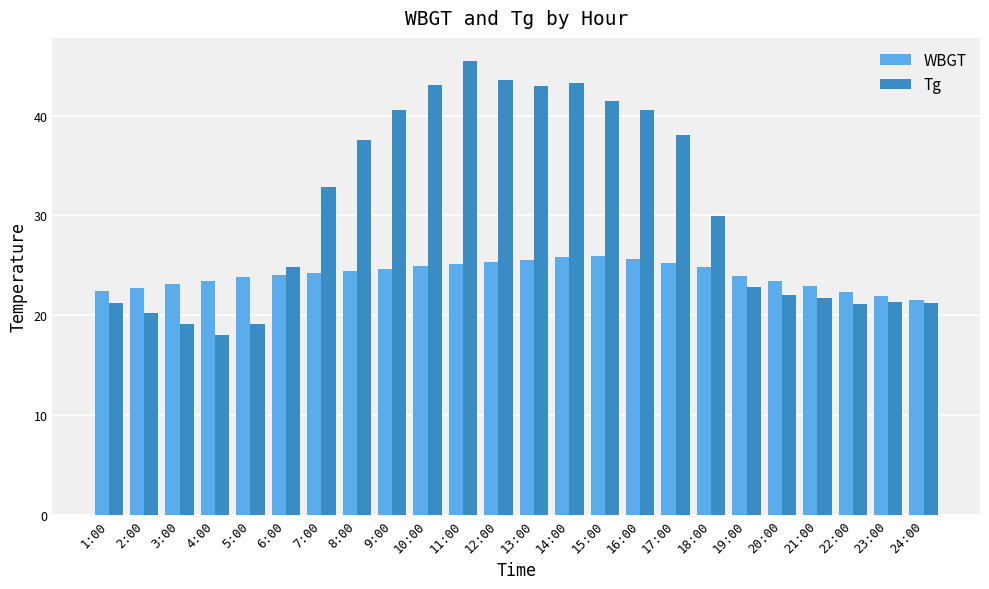

Where does the Tg series first go above 29?

7:00